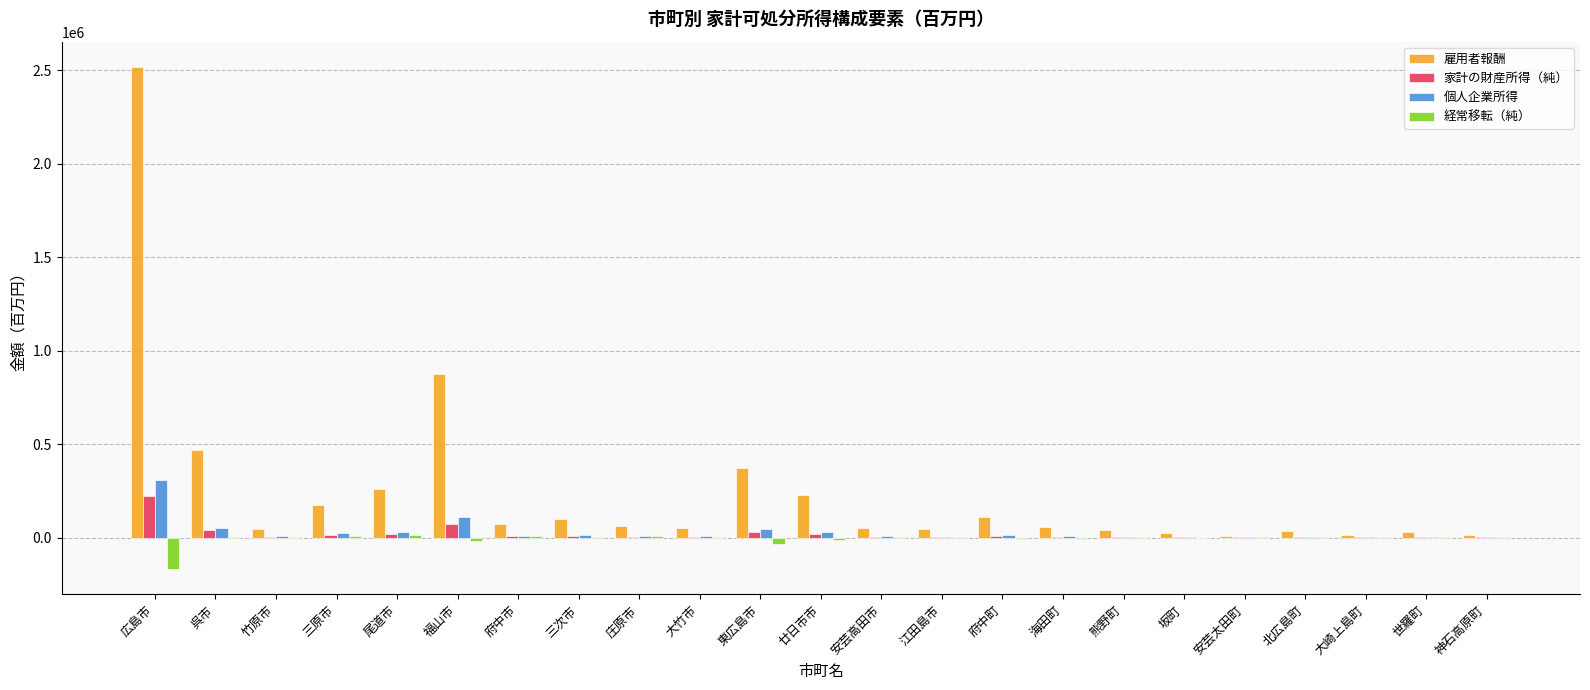

True or false: 雇用者報酬 has a value of 1729650 at 広島市.

False